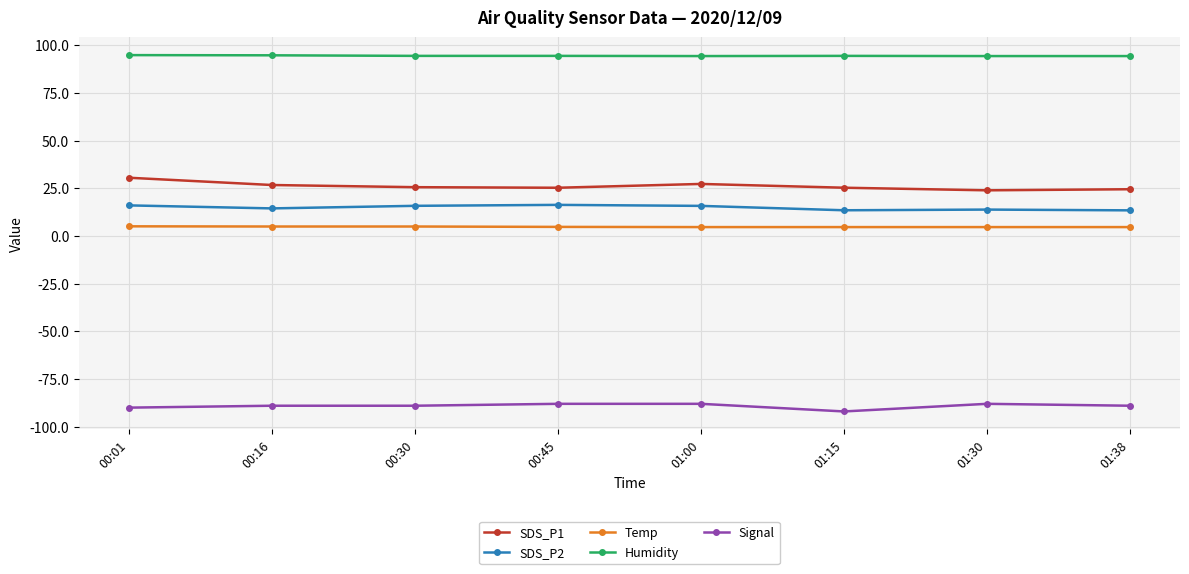

What is the spread (max minus min) of values at 00:30?

183.5